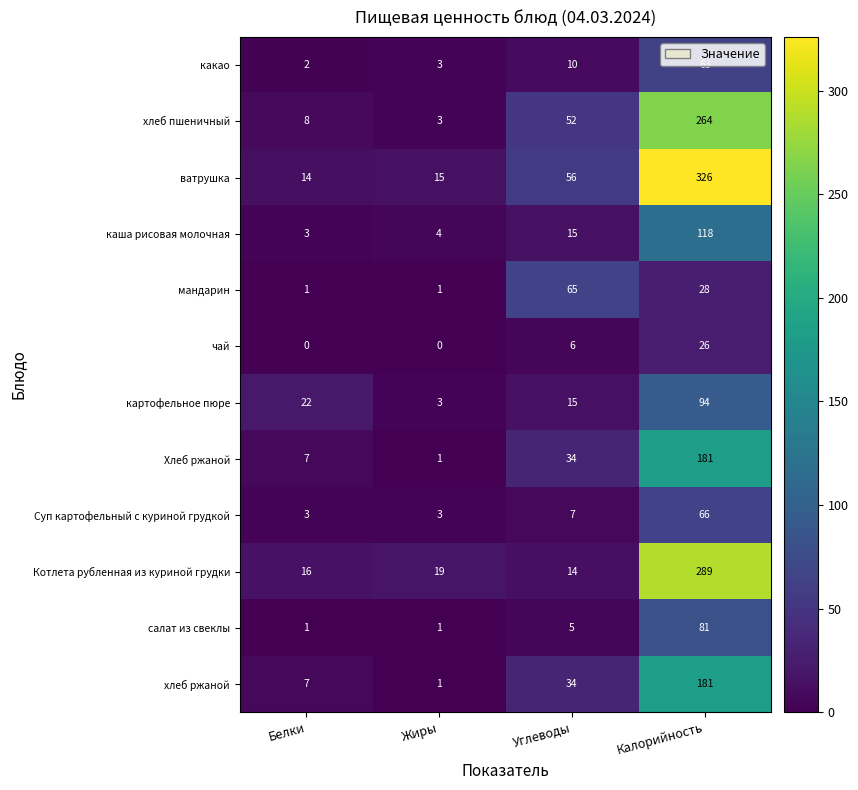

What is the lowest value of the хлеб пшеничный series?

3